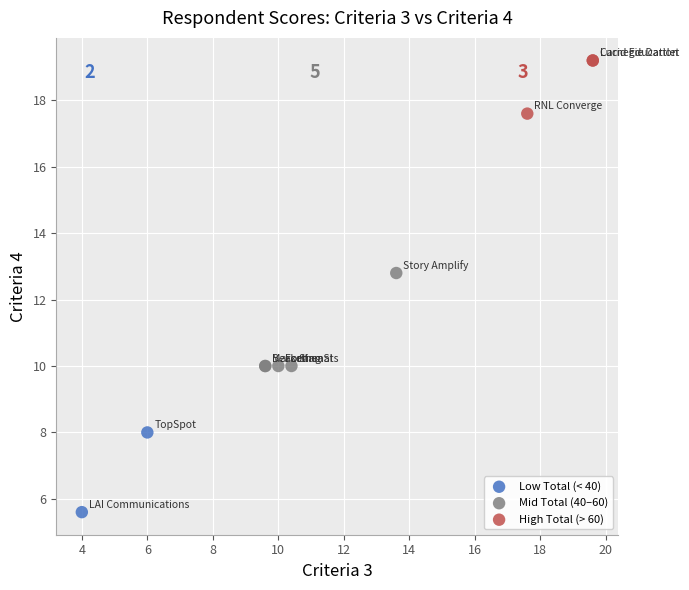

What are all the series names shown in the legend?

Low Total (< 40), Mid Total (40–60), High Total (> 60)